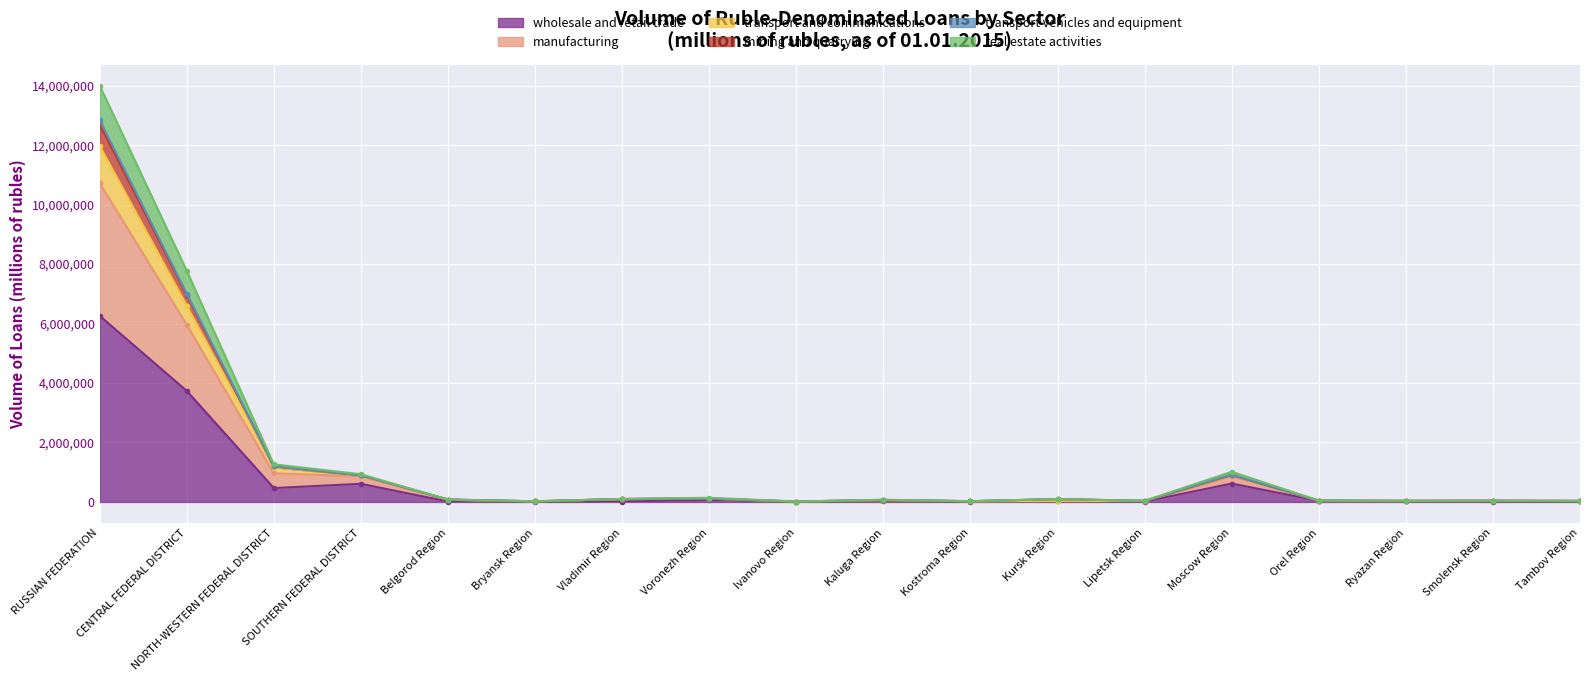

At which label is wholesale and retail trade closest to 3132562?

CENTRAL FEDERAL DISTRICT